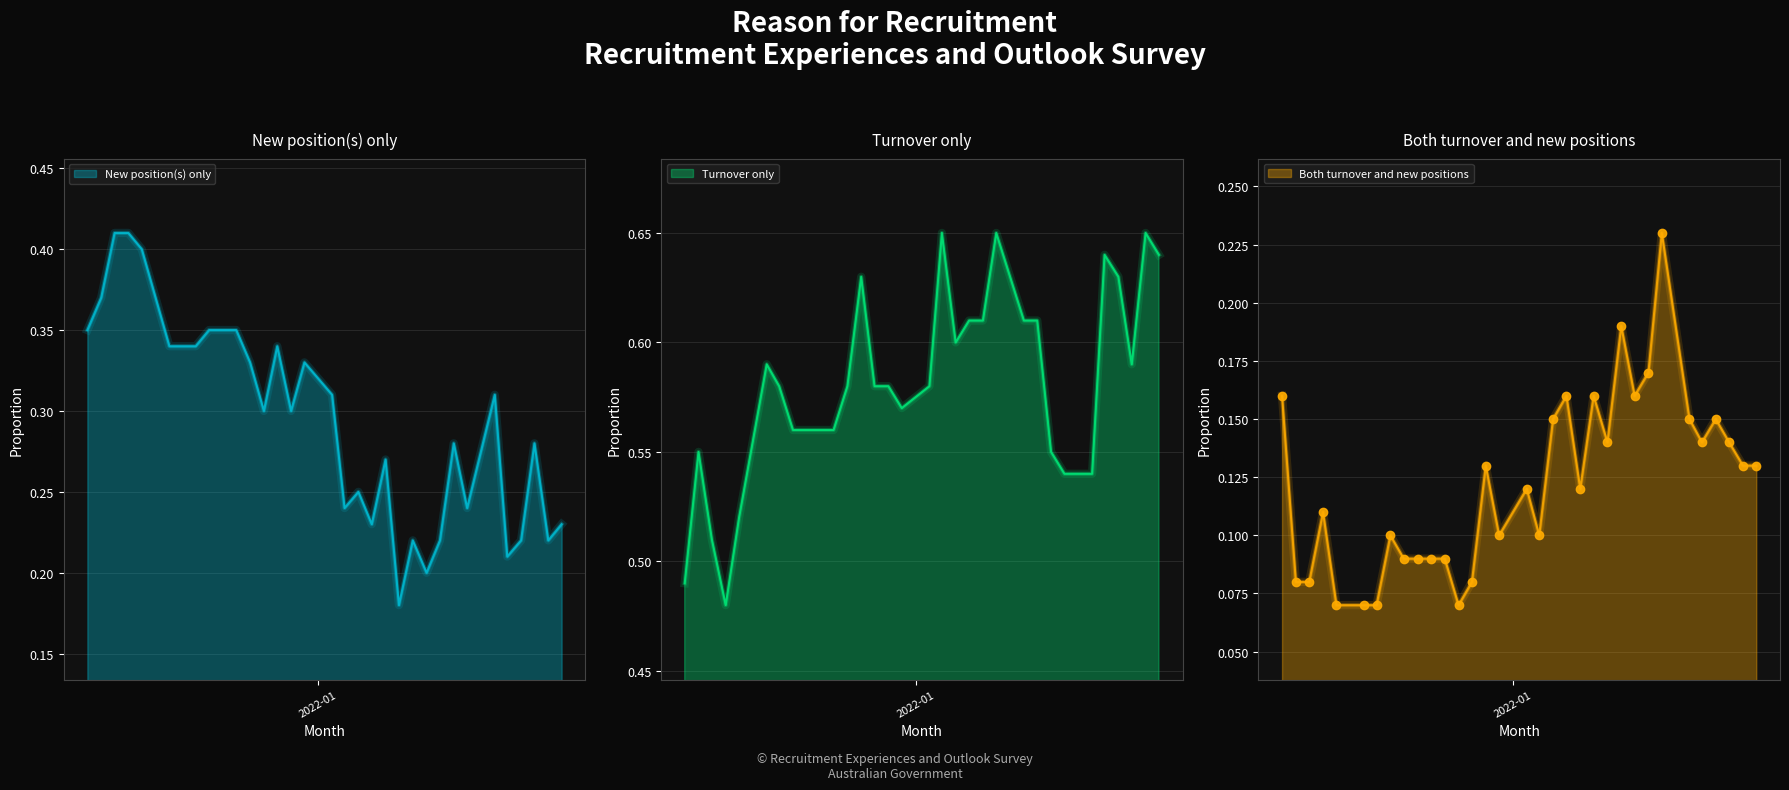

Is it true that Turnover only equals 0.6 at 2021-12?

True